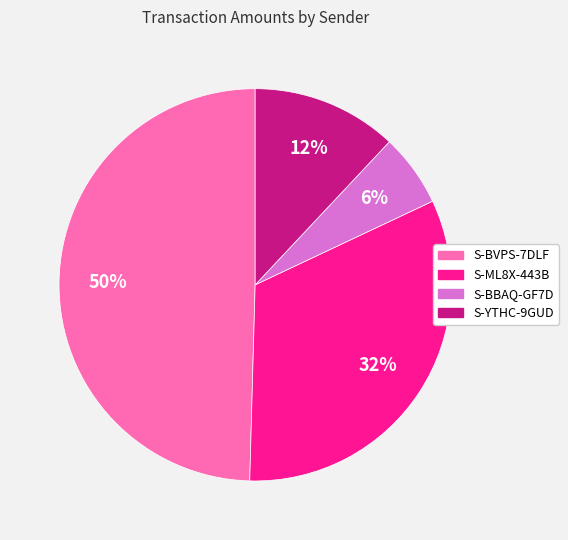

Is there a majority slice in this chart?

No